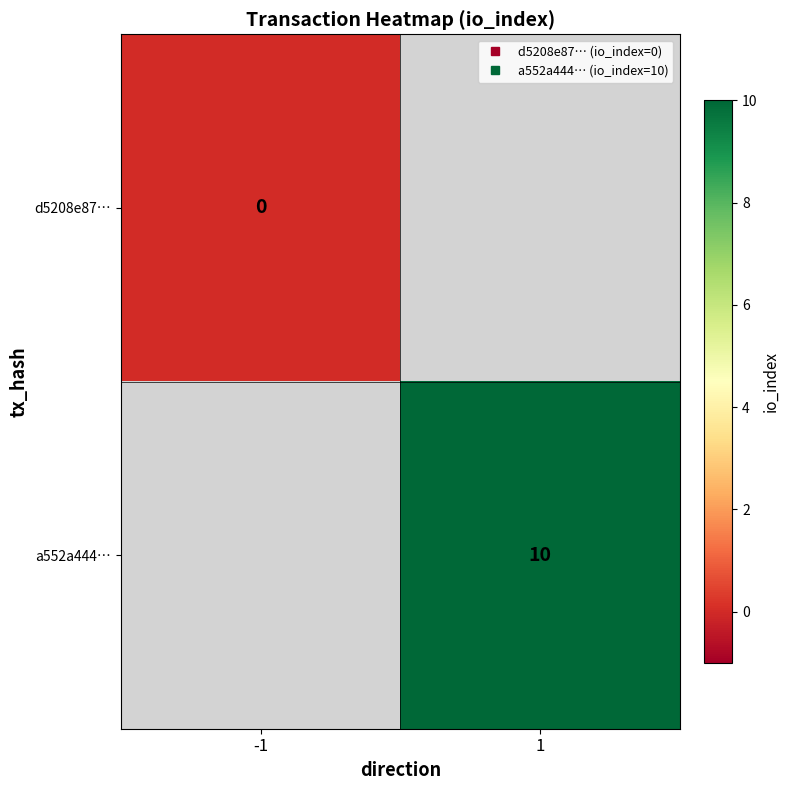

At which label does d5208e87… reach its peak?

-1